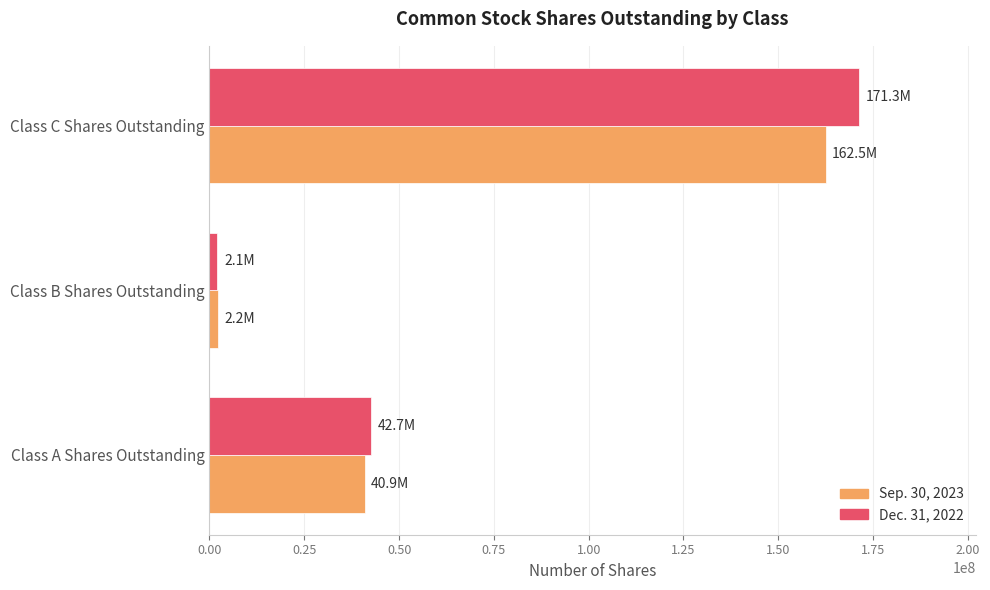

List the labels in order of Dec. 31, 2022 value, smallest first.

Class B Shares Outstanding, Class A Shares Outstanding, Class C Shares Outstanding